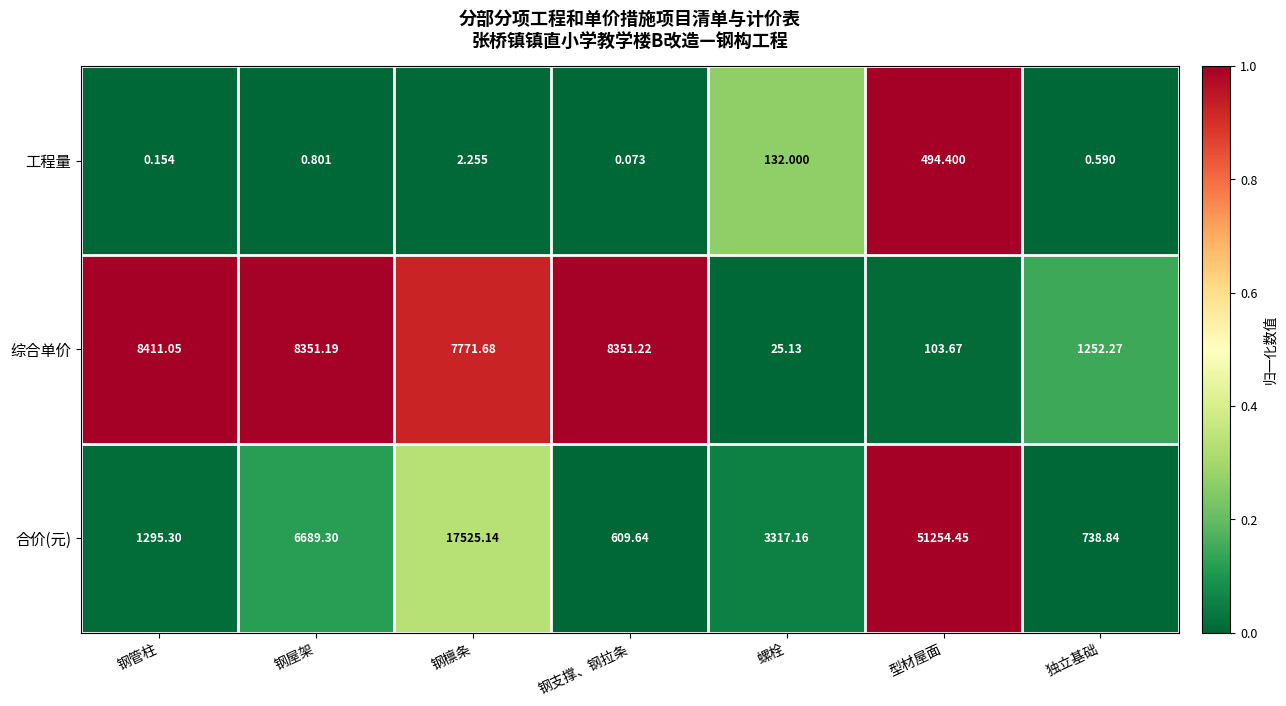

Which label corresponds to the largest value in the chart?

型材屋面